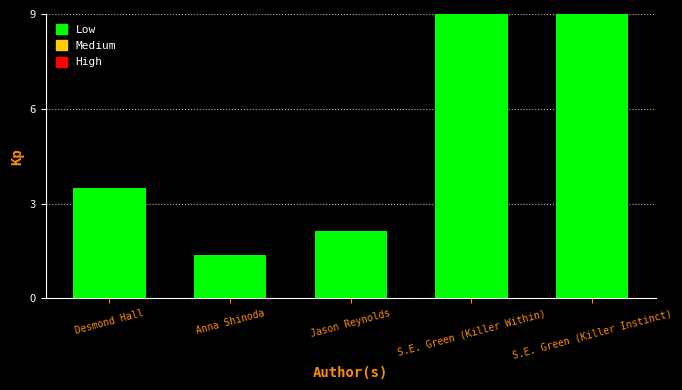

What is the maximum value shown in the chart?

9.0